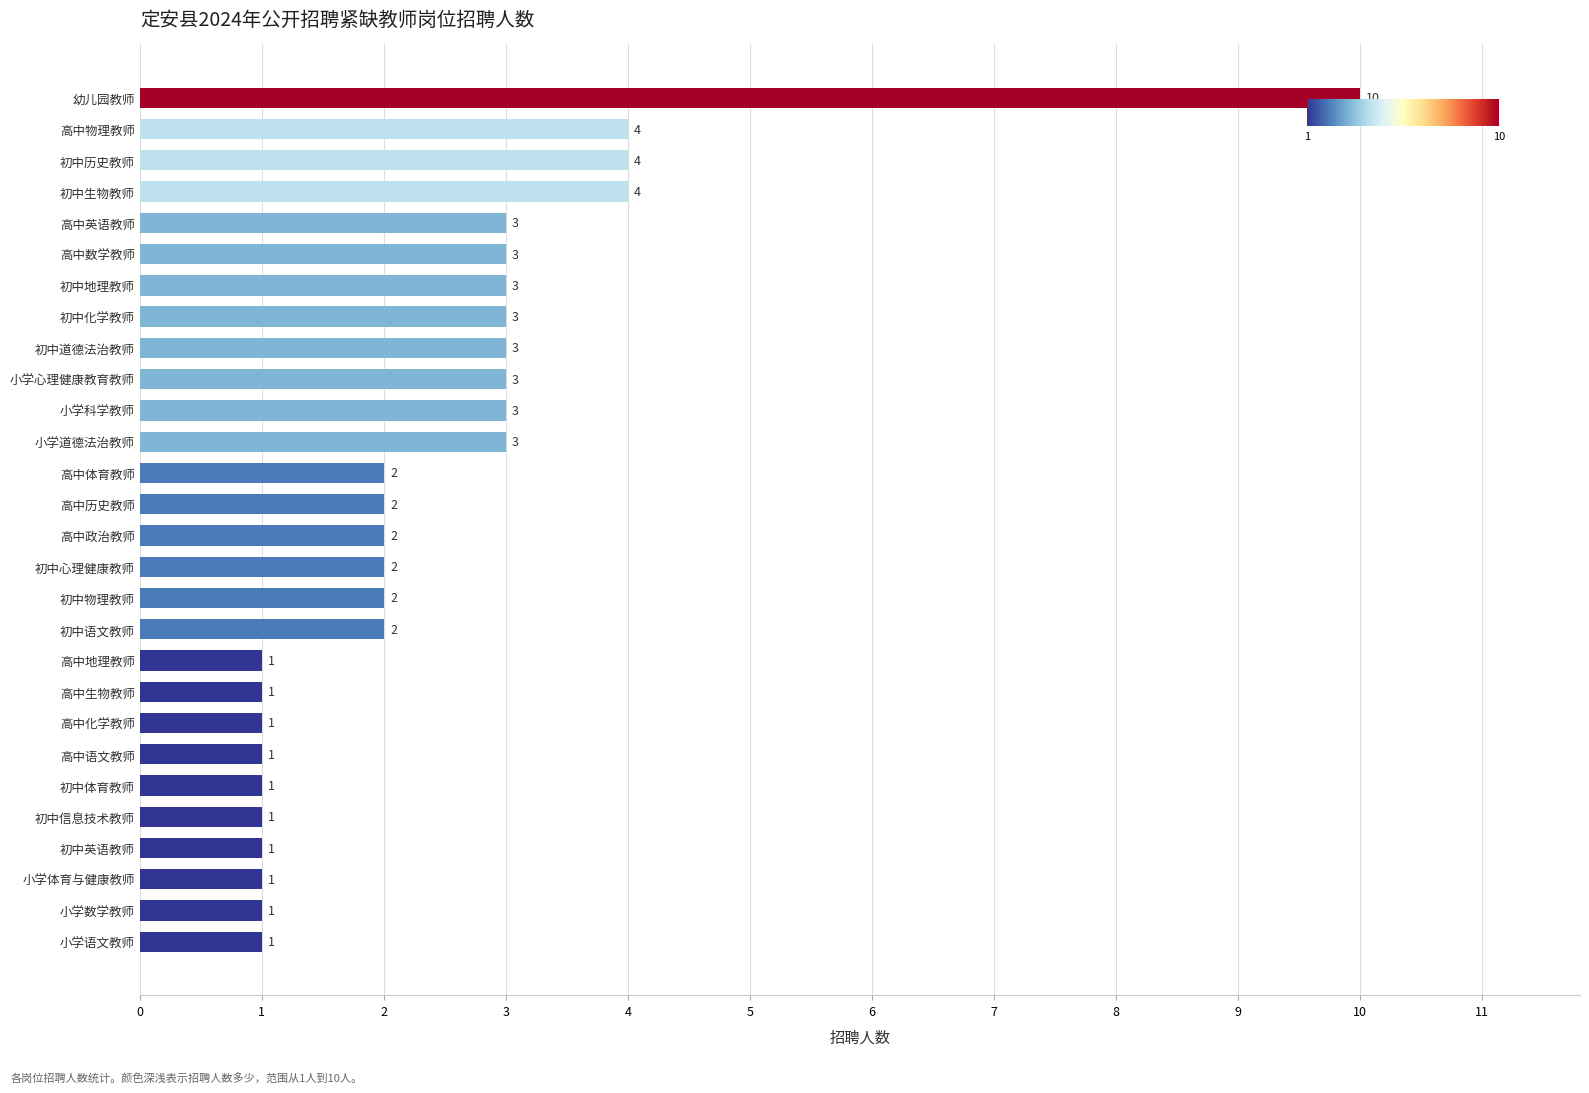

Count the values in the range 1 to 3.

24